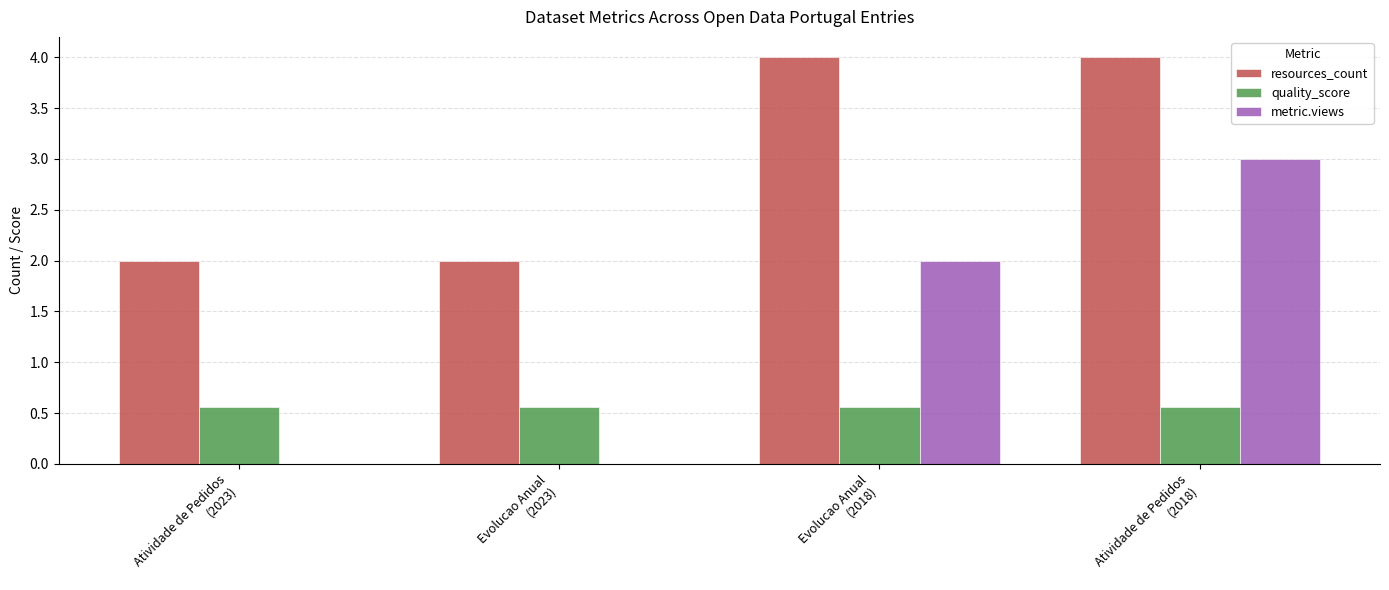

At which category is the sum across all series the highest?

Atividade de Pedidos
(2018)